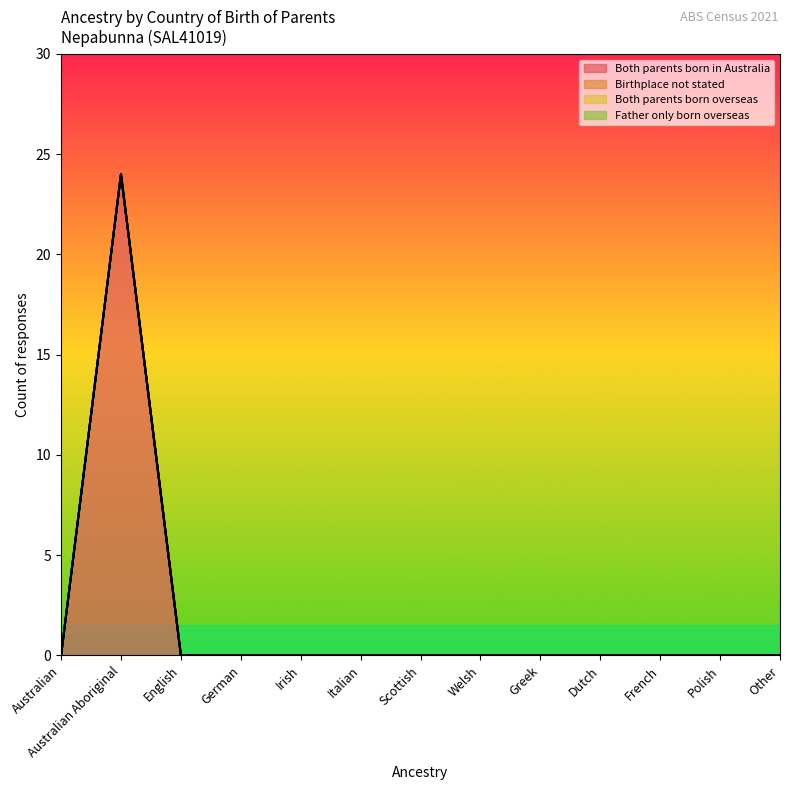

Which series has the largest total across all categories?

Both parents born in Australia